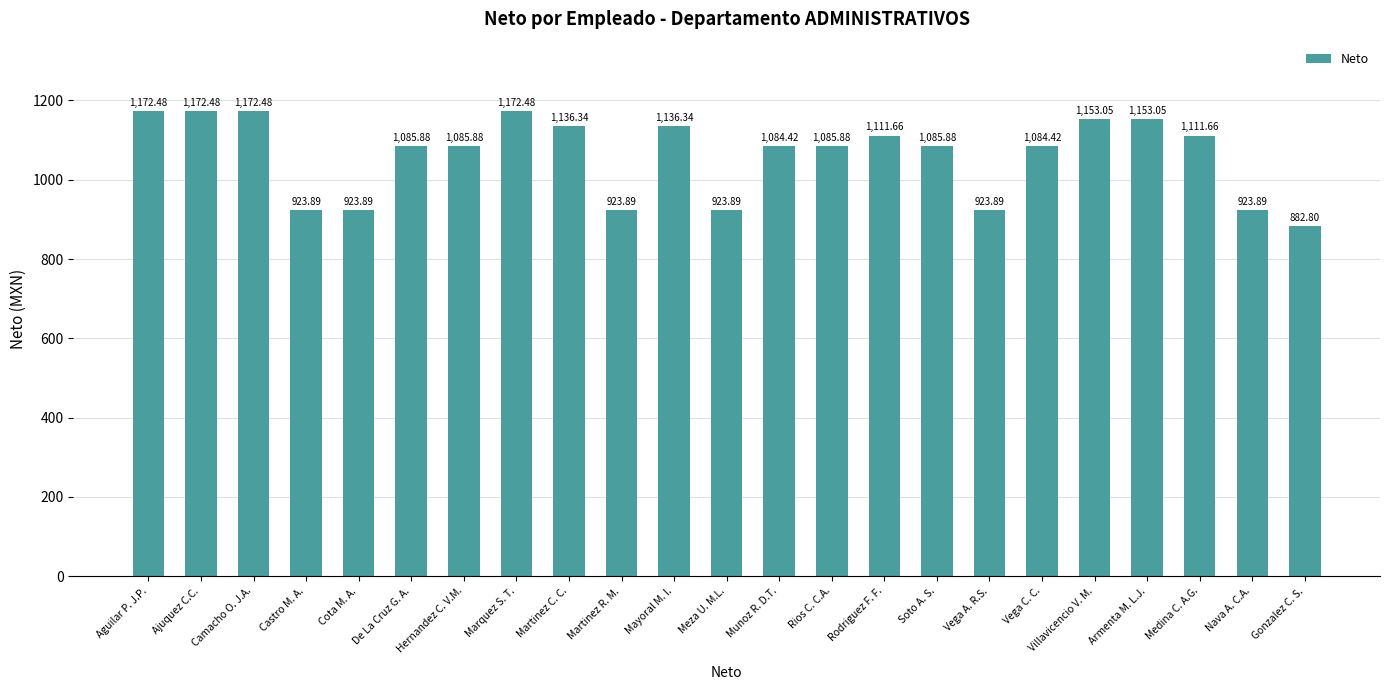

The value at Vega C. C. is 1537.7. True or false?

False